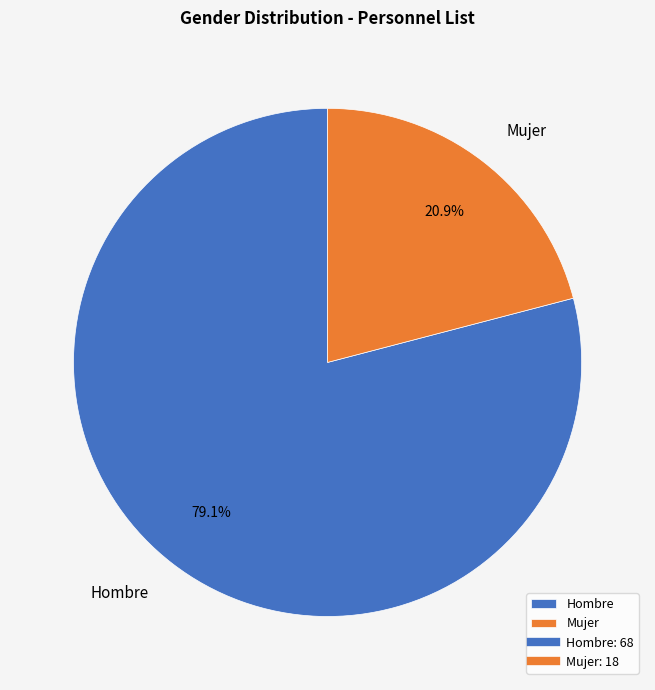

What is the largest slice in the pie chart?

Hombre